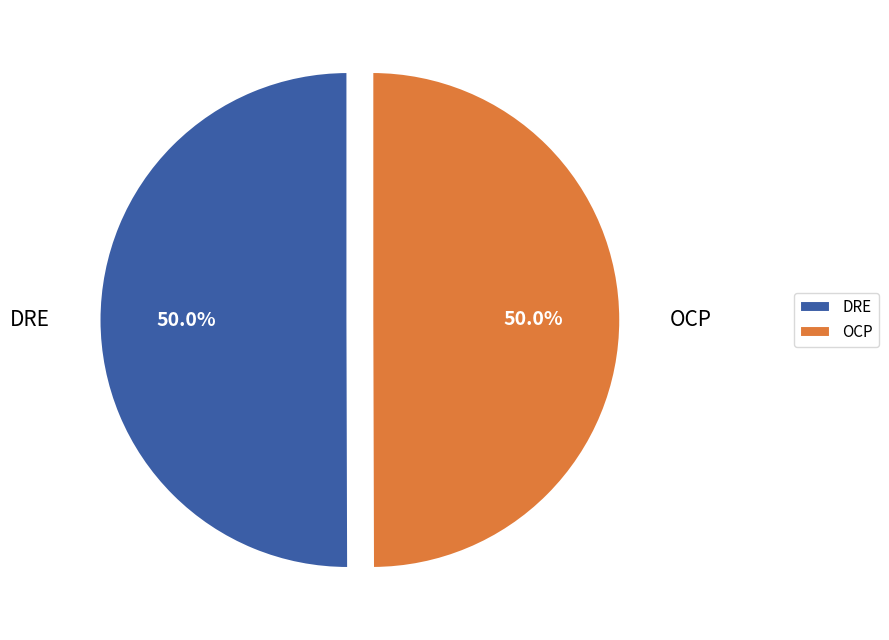

To the nearest percent, what percentage of the pie is OCP?

50%